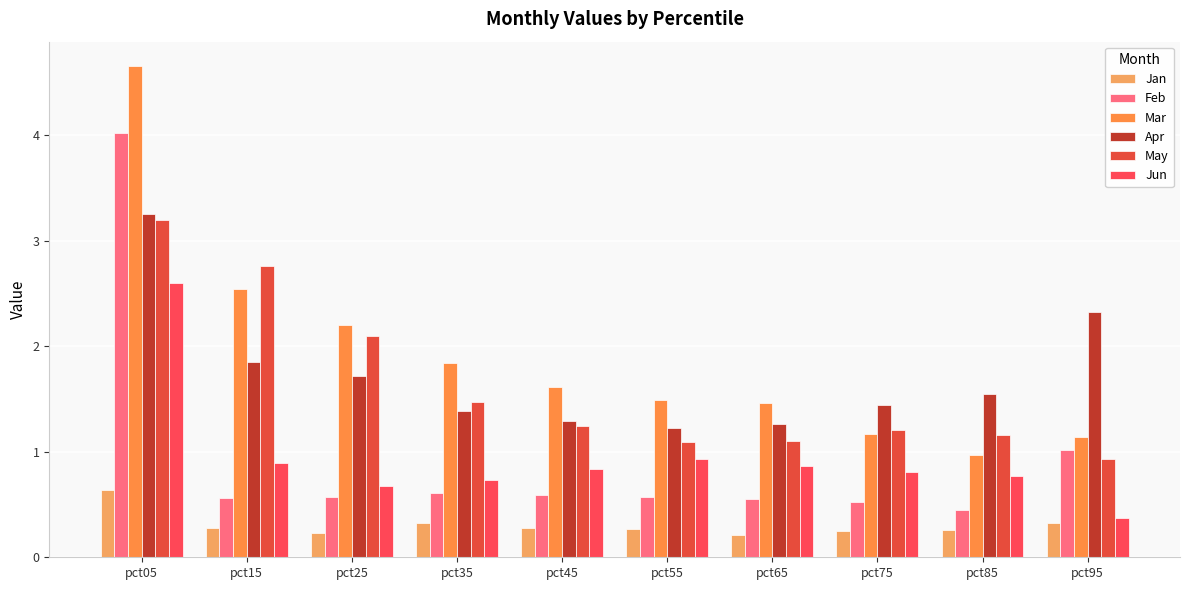

What is the total value across all series at pct85?

5.1